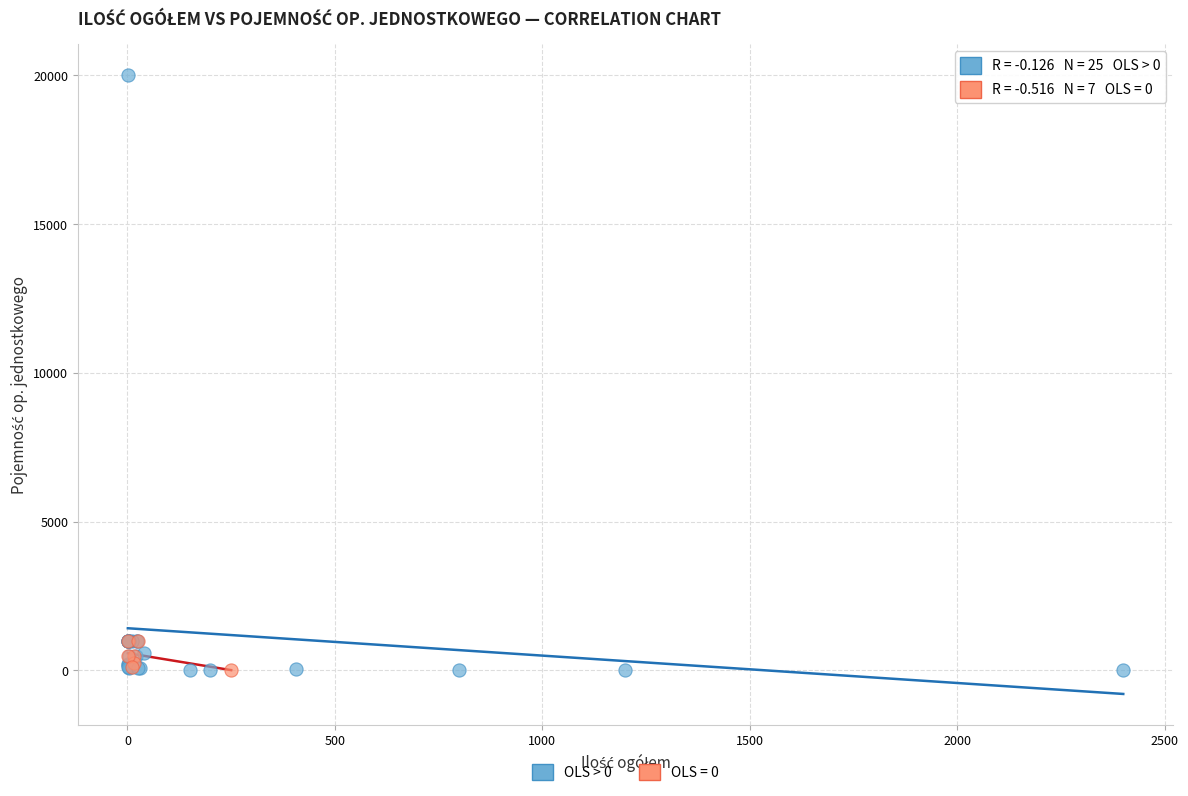

Which series has the largest Y range (max minus min)?

OLS > 0